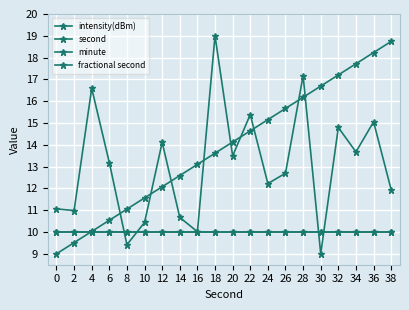

Does the chart have visible grid lines?

Yes